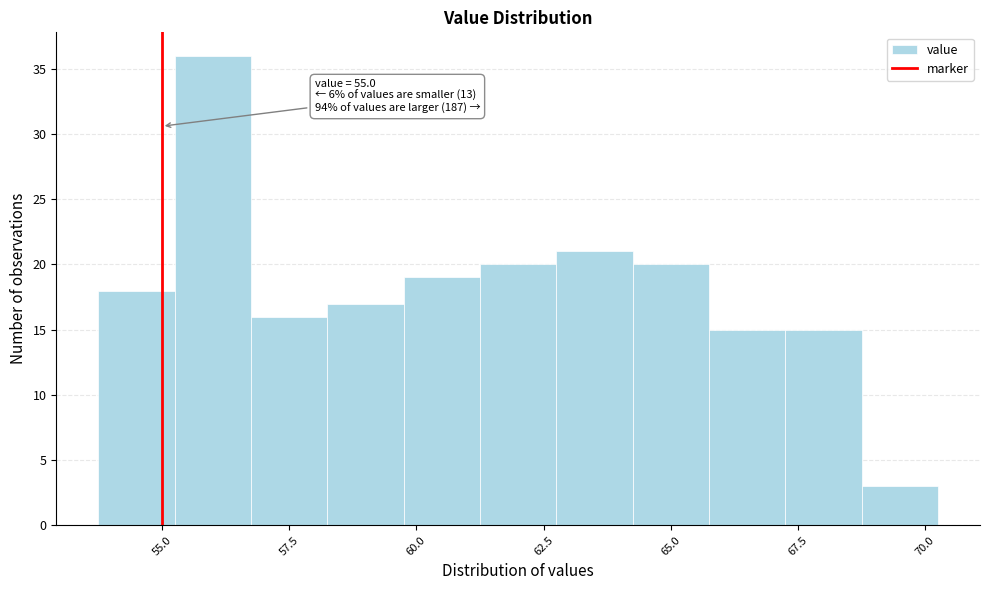

Around what value on the x-axis is the tallest bar? Give the approximate position of its centre, as read against the axis.

56.0